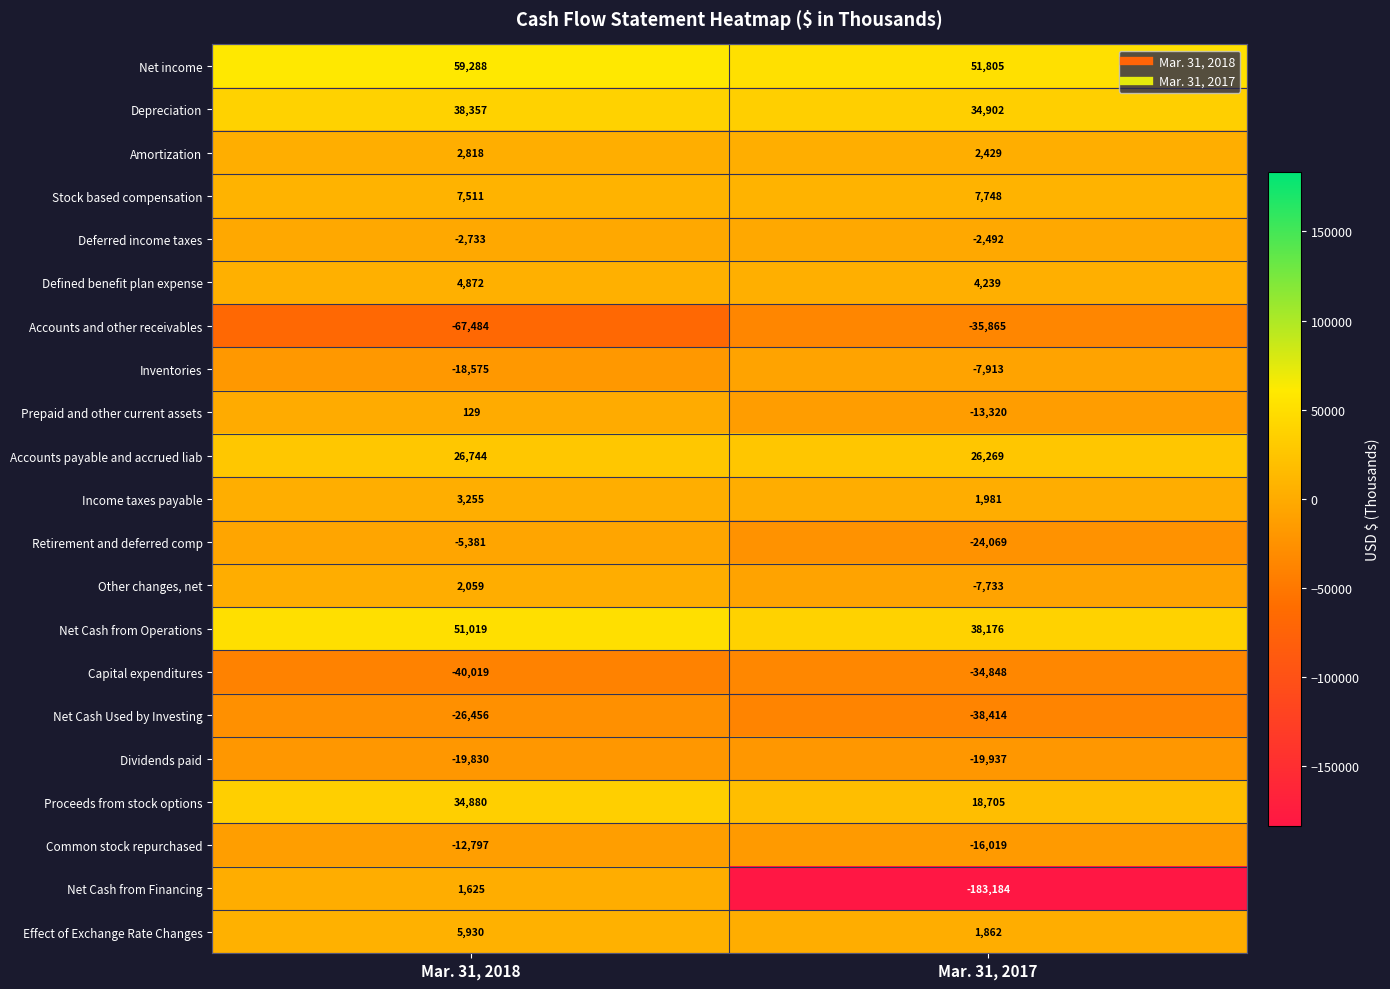

Rank the series at Mar. 31, 2017 from highest to lowest value.

Net income, Net Cash from Operations, Depreciation, Accounts payable and accrued liab, Proceeds from stock options, Stock based compensation, Defined benefit plan expense, Amortization, Income taxes payable, Effect of Exchange Rate Changes, Deferred income taxes, Other changes, net, Inventories, Prepaid and other current assets, Common stock repurchased, Dividends paid, Retirement and deferred comp, Capital expenditures, Accounts and other receivables, Net Cash Used by Investing, Net Cash from Financing